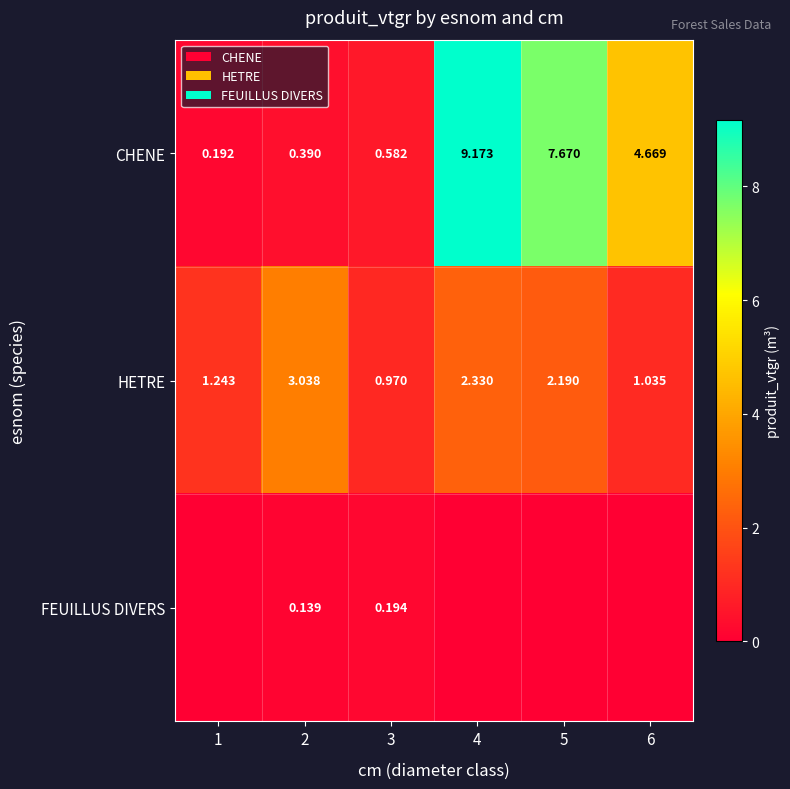

Rank the series at 3 from lowest to highest value.

FEUILLUS DIVERS, CHENE, HETRE